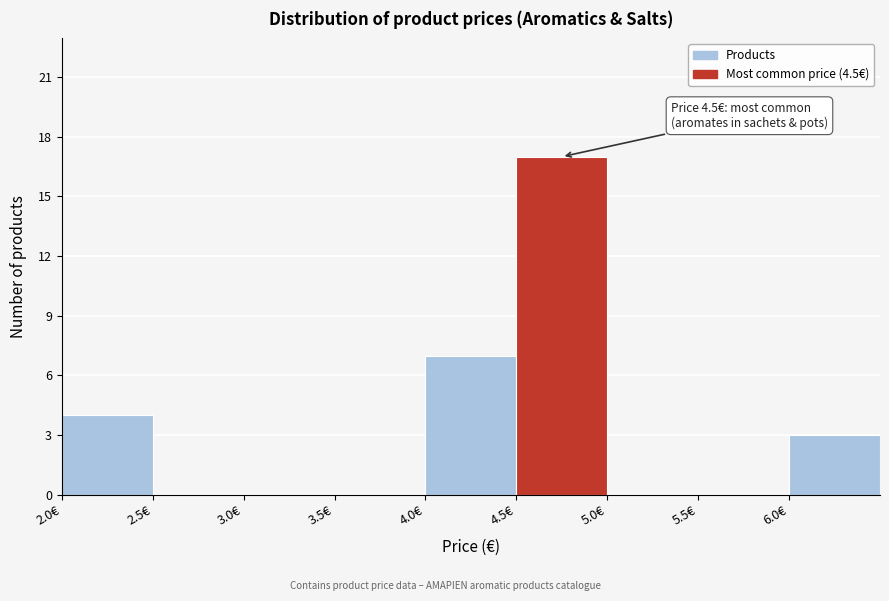

Over which range of the x-axis is the bar tallest?

4.5 to 5.0